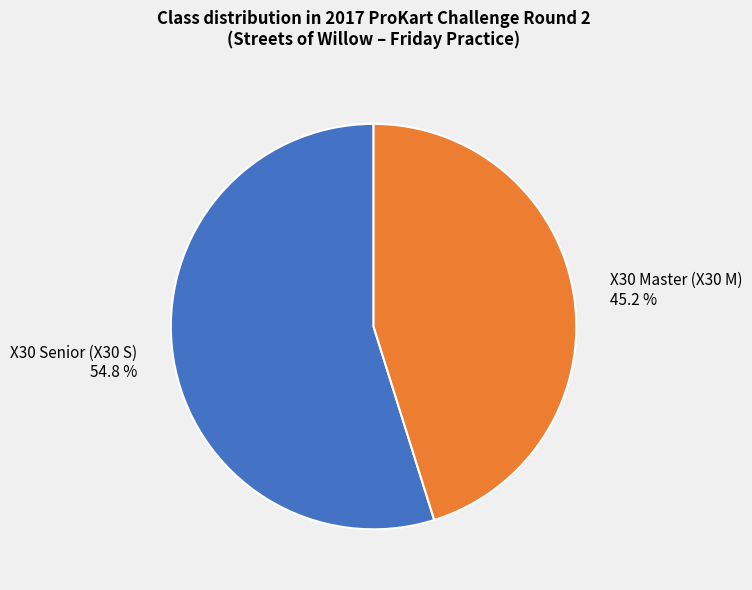

Between X30 Senior (X30 S) 54.8 % and X30 Master (X30 M) 45.2 %, which is larger?

X30 Senior (X30 S) 54.8 %